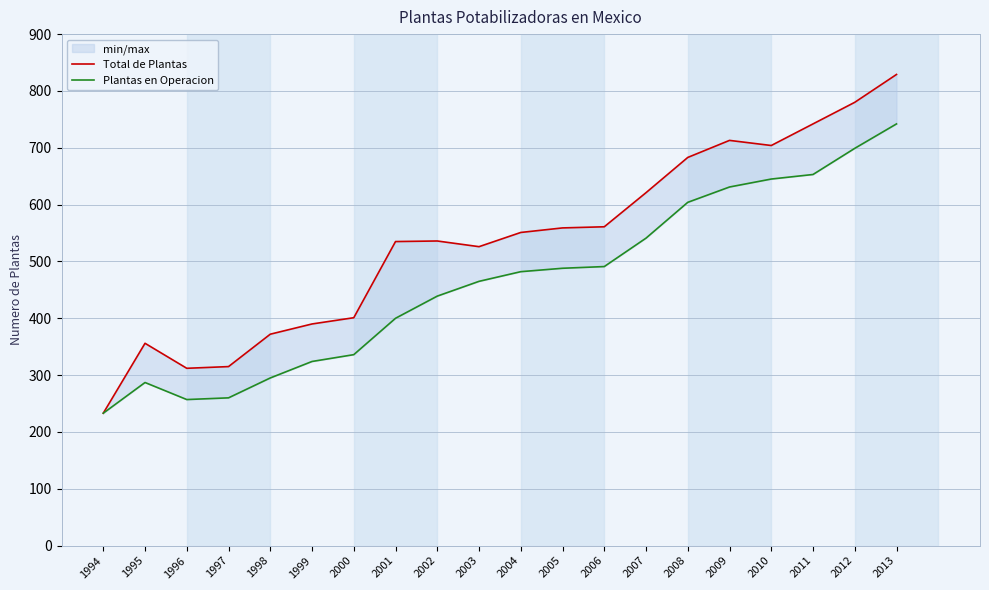

What is the value of the Plantas en Operacion point at the 4th from the left?

260